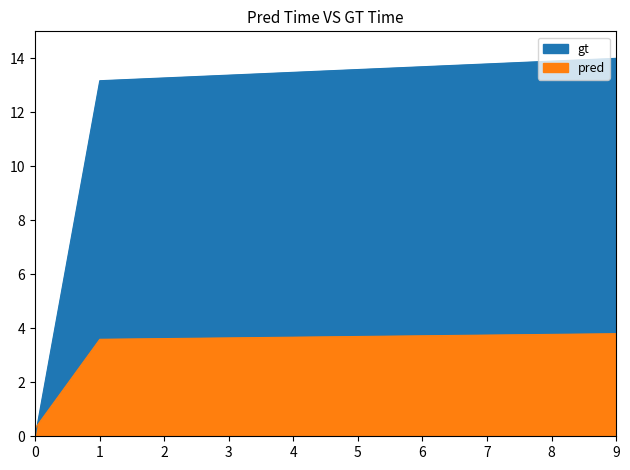

Between 1 and 7, which series saw the biggest shift?

gt